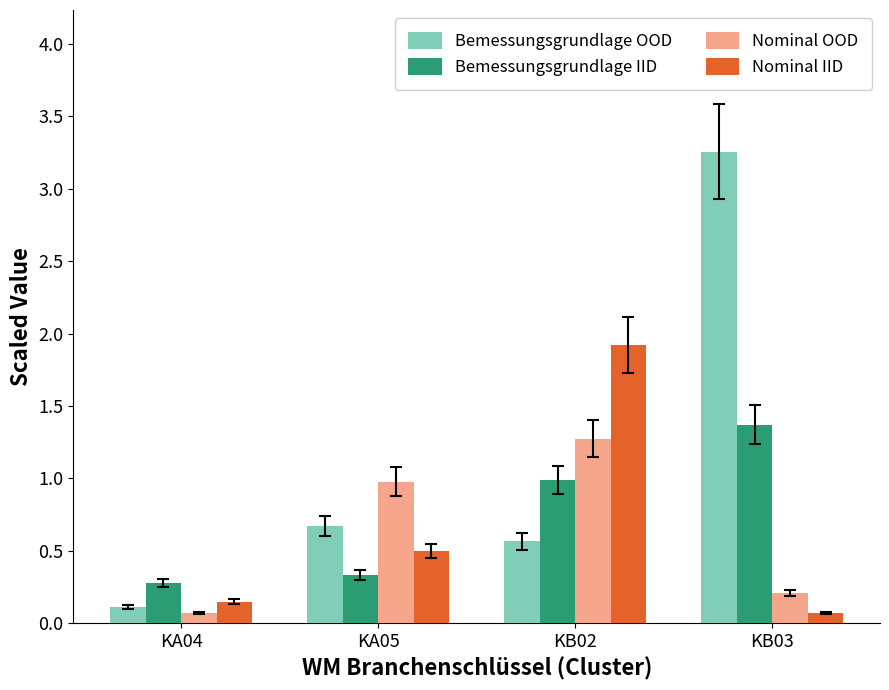

Where is Bemessungsgrundlage IID nearest to the value 0?

KA04